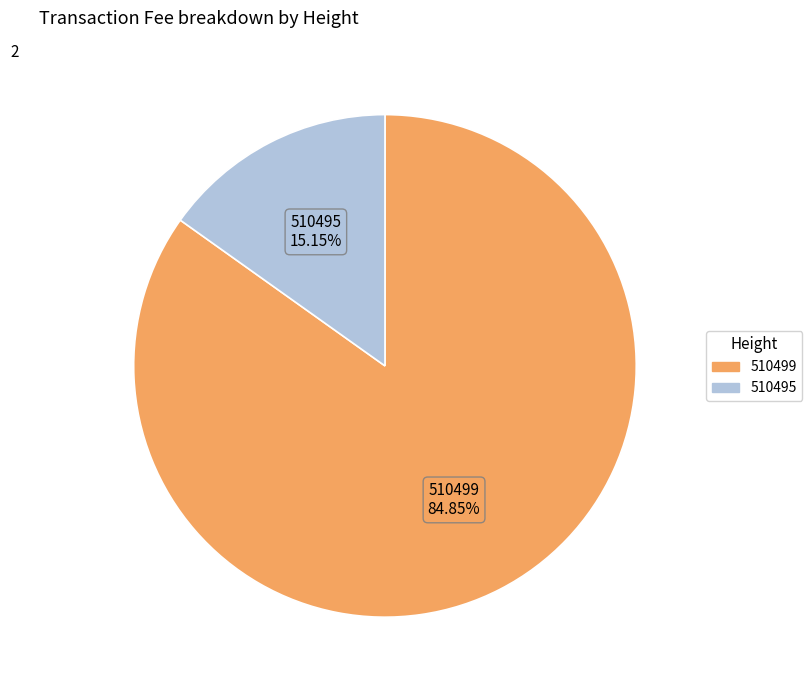

How many segments does this pie chart have?

2